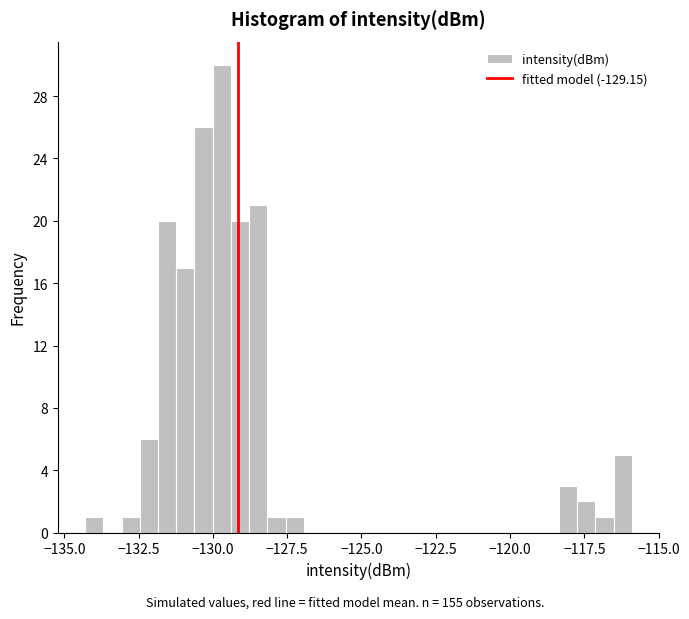

Read against the x-axis, roughly where is the centre of the tallest bar?

-129.5